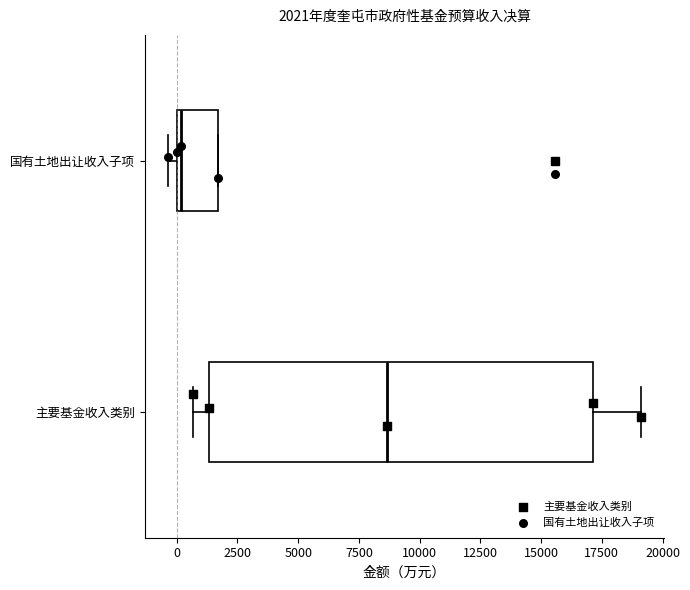

Comparing the boxes themselves (not the whiskers), which one is the widest?

主要基金收入类别